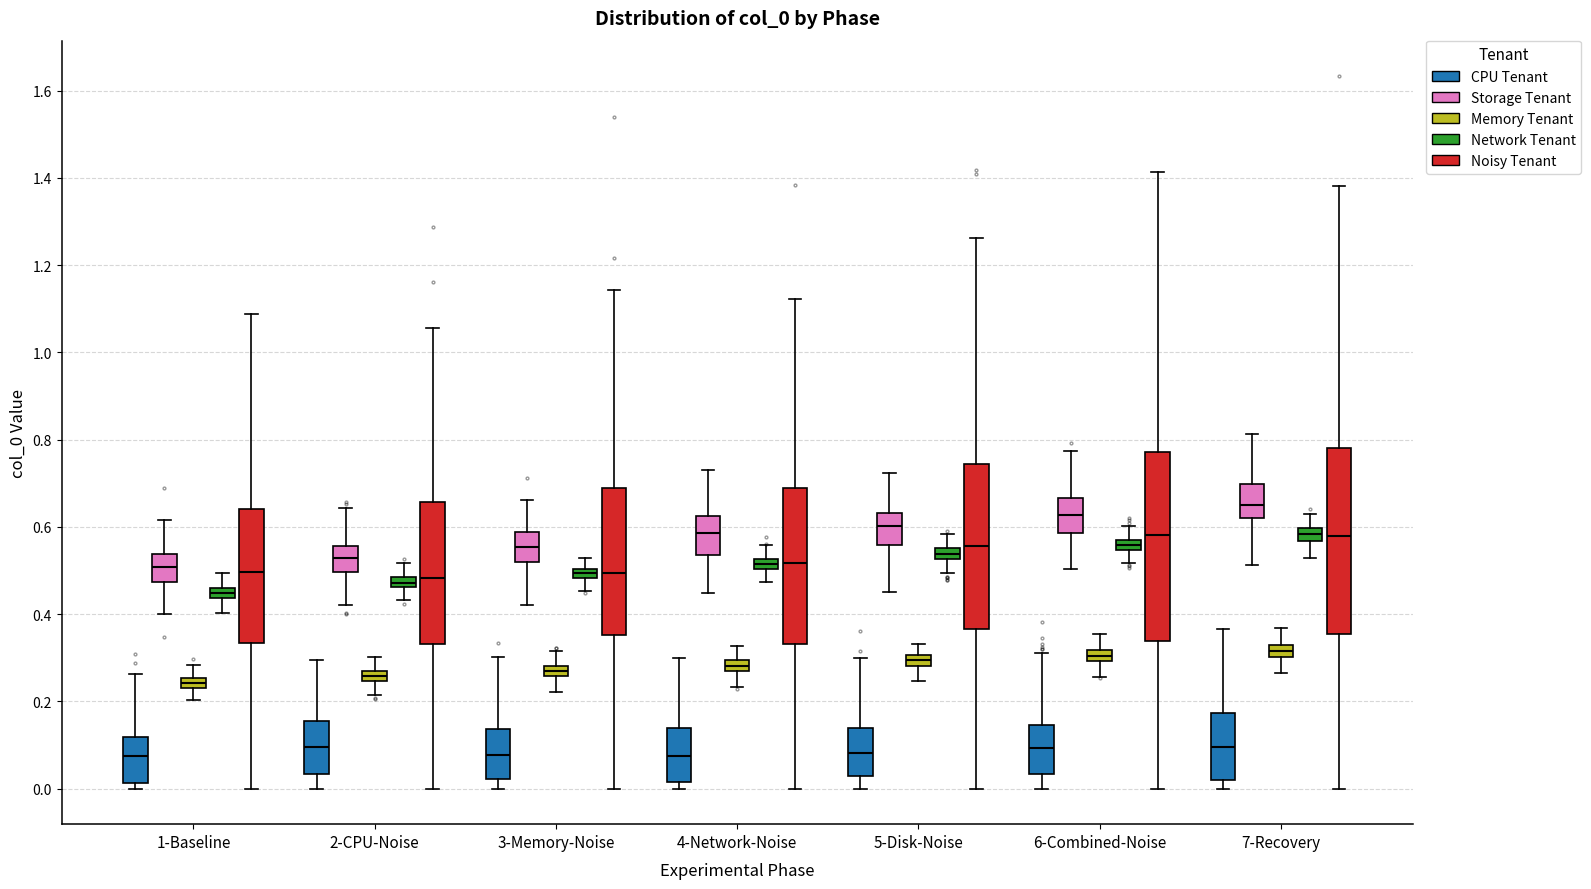

Which box's median line is the highest?

7-Recovery (Storage Tenant)